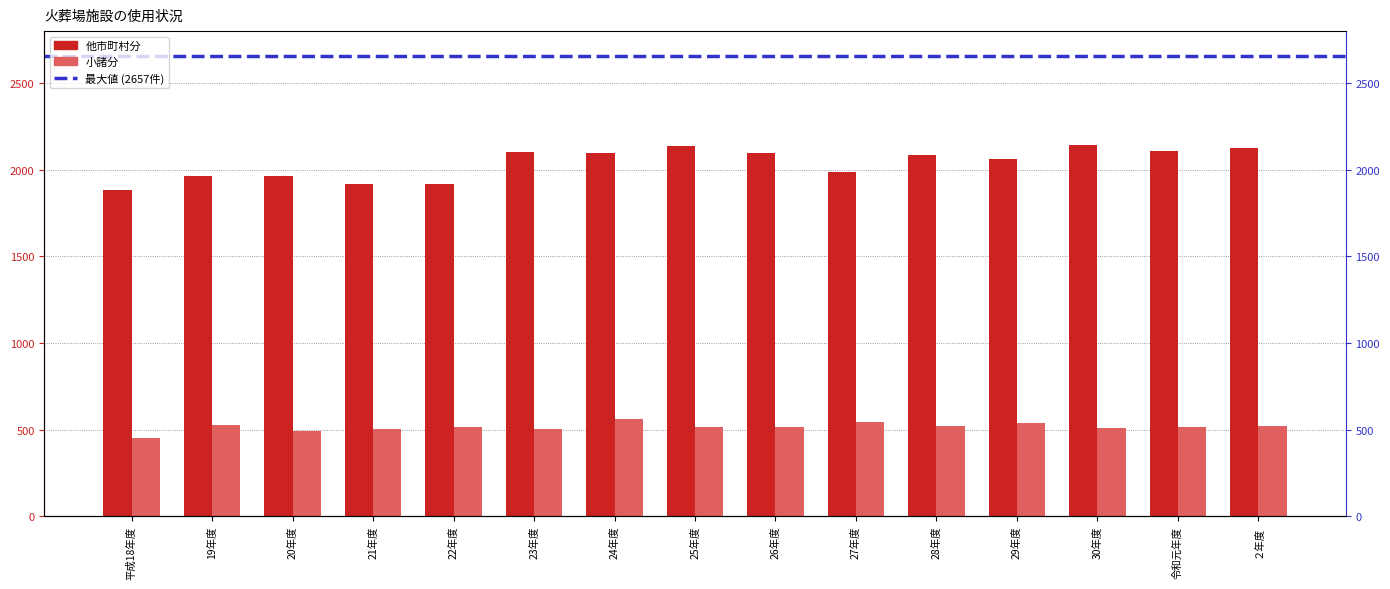

What is the minimum value for 他市町村分?

1880